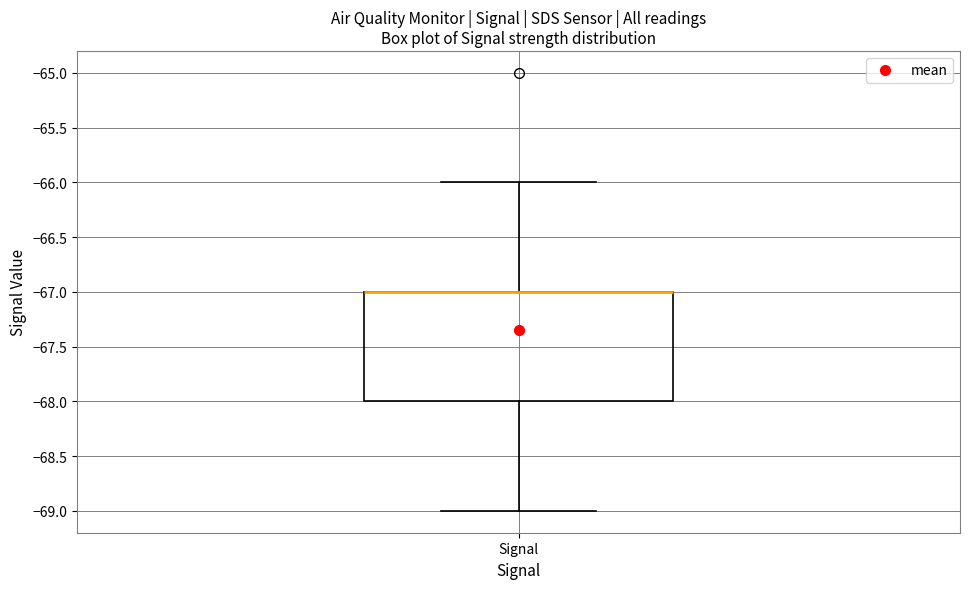

Transcribe this box plot: give where the median line is, the range the box spans, and where the two whiskers end, as read against the y-axis. The values are not printed on the chart, so give them approximately, as read against the axis.

median -67 (drawn on the box's upper edge), box -68 to -67, whiskers -69 to -66